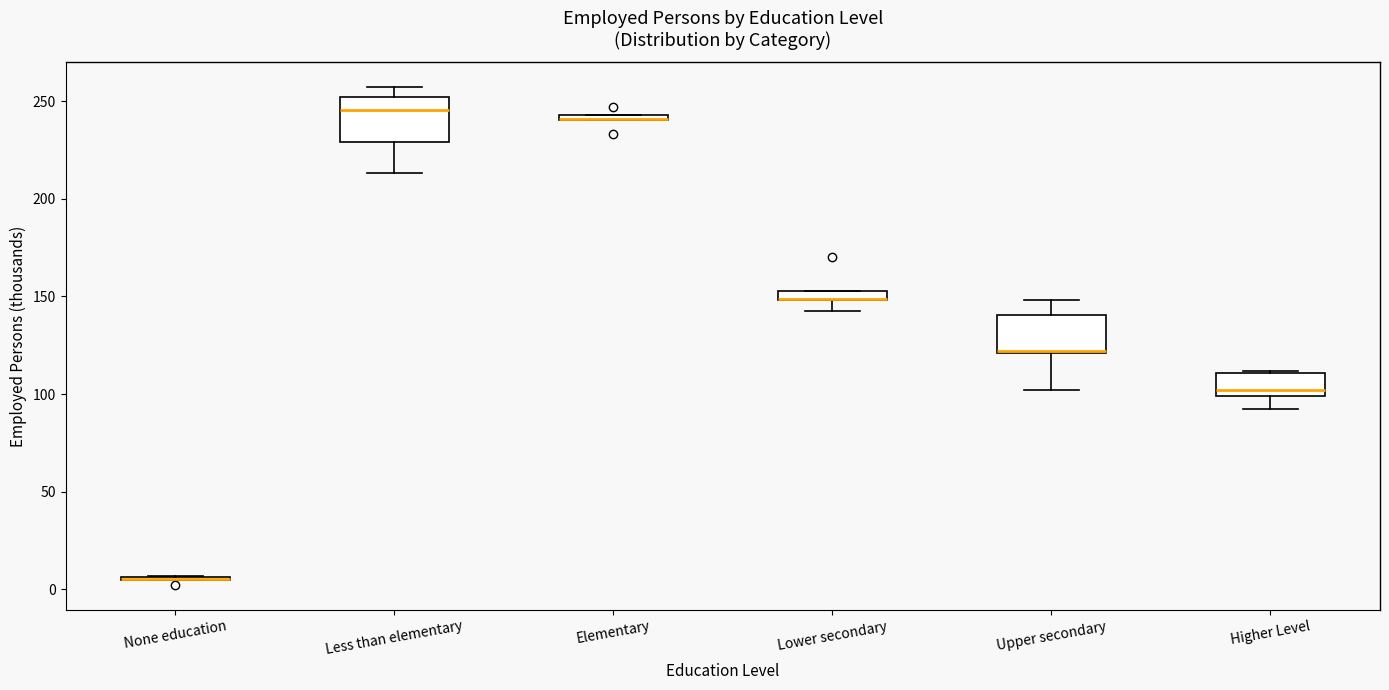

Where is the upper edge of the box for Elementary on the y-axis? The values are not printed on the chart, so give them approximately, as read against the axis.

245